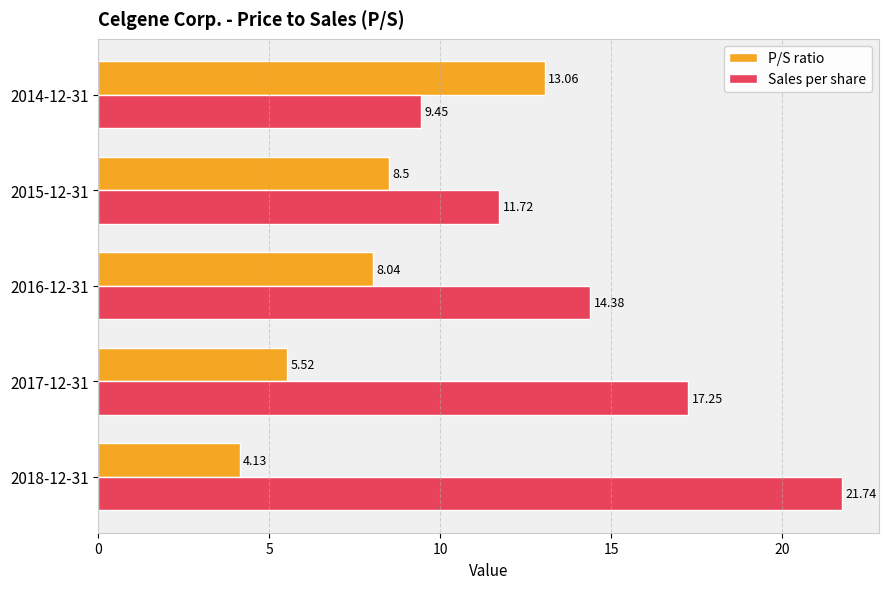

Rank the categories by P/S ratio value from highest to lowest.

2014-12-31, 2015-12-31, 2016-12-31, 2017-12-31, 2018-12-31